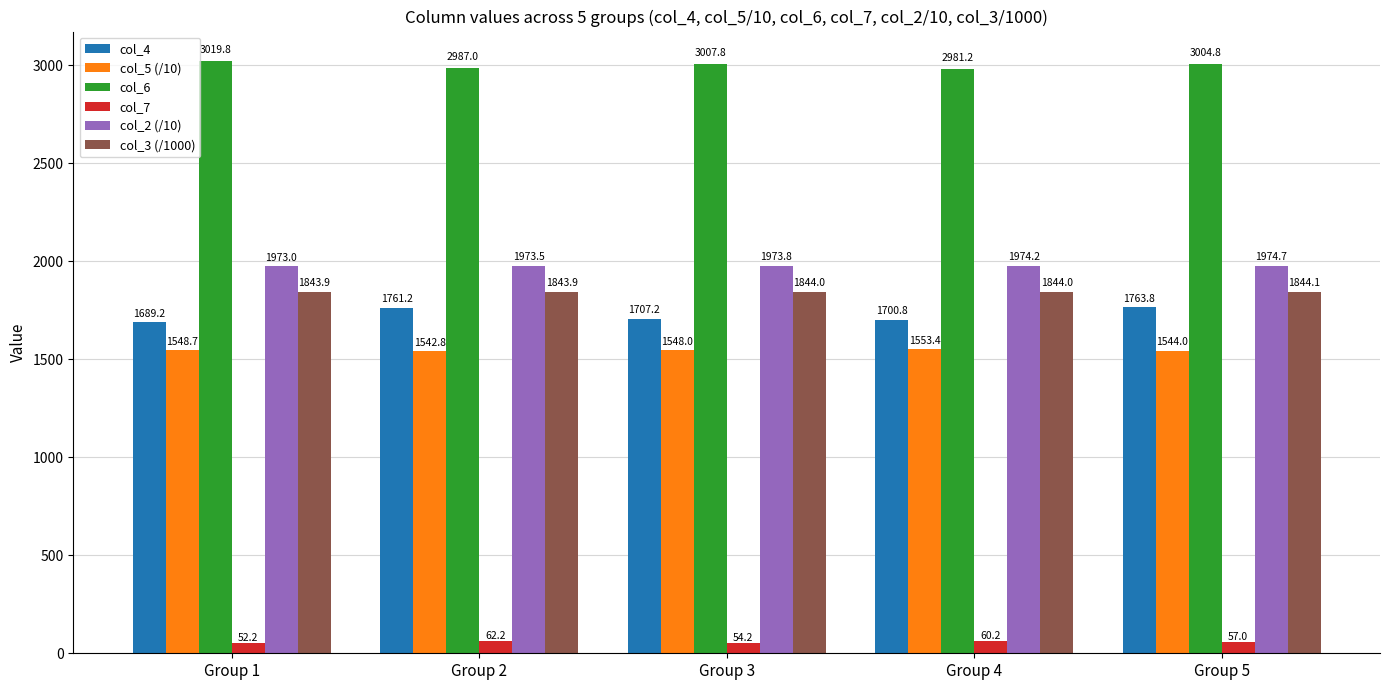

Reading right to left, list all the values displayed in this chart.

col_4: 1763.8	1700.8	1707.2	1761.2	1689.2
col_5 (/10): 1544.0	1553.4	1548.0	1542.8	1548.7
col_6: 3004.8	2981.2	3007.8	2987.0	3019.8
col_7: 57.0	60.2	54.2	62.2	52.2
col_2 (/10): 1974.7	1974.2	1973.8	1973.5	1973.0
col_3 (/1000): 1844.1	1844.0	1844.0	1843.9	1843.9